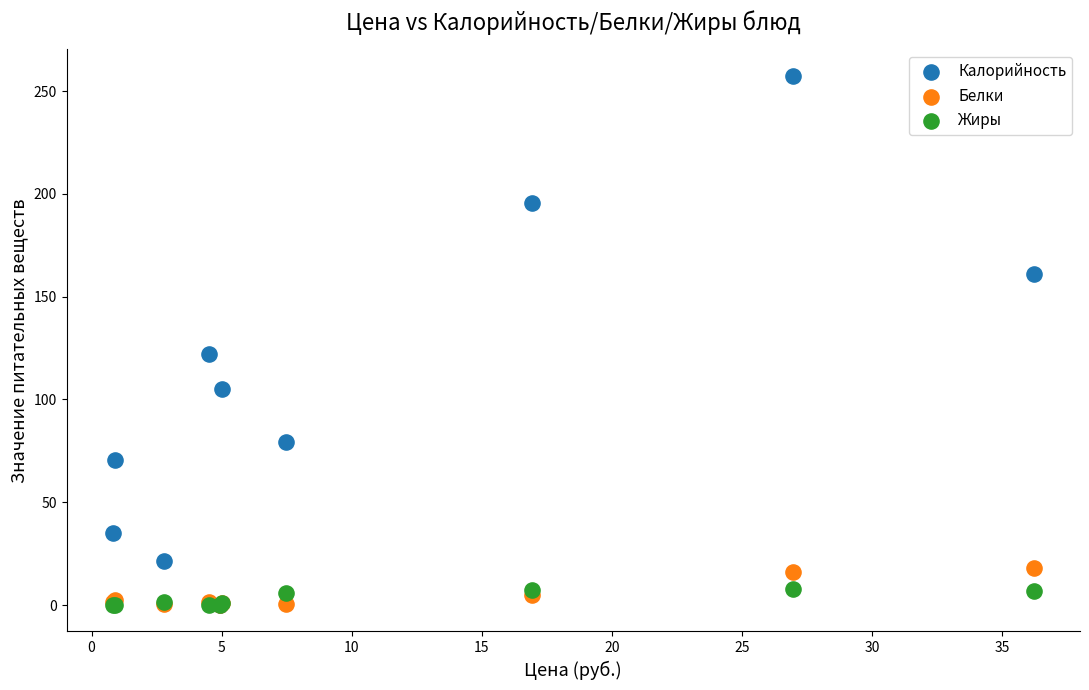

Across all series, what Y value is closest to 128?

122.0